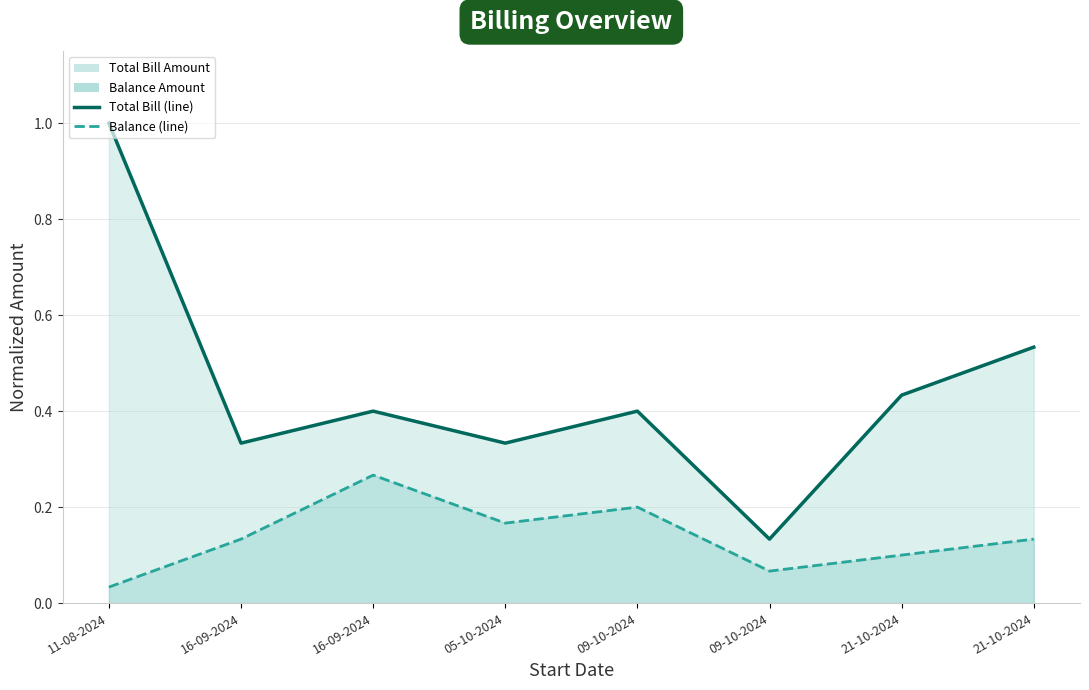

The value of Balance Amount (line) at 05-10-2024 is 0.2. True or false?

True